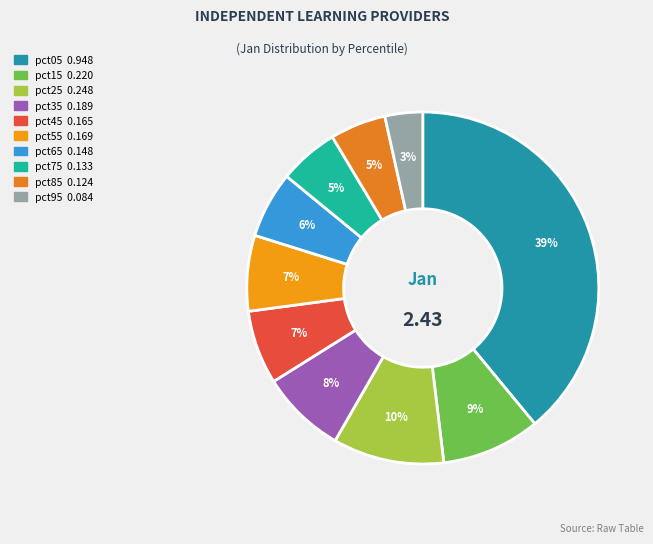

Is it true that pct25 is 10% of the pie?

True